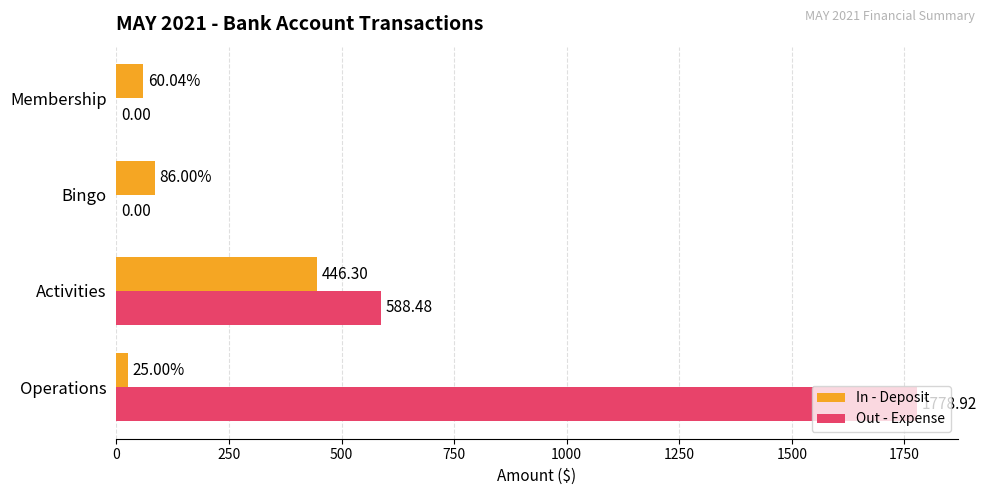

At which label does In - Deposit reach its peak?

Activities